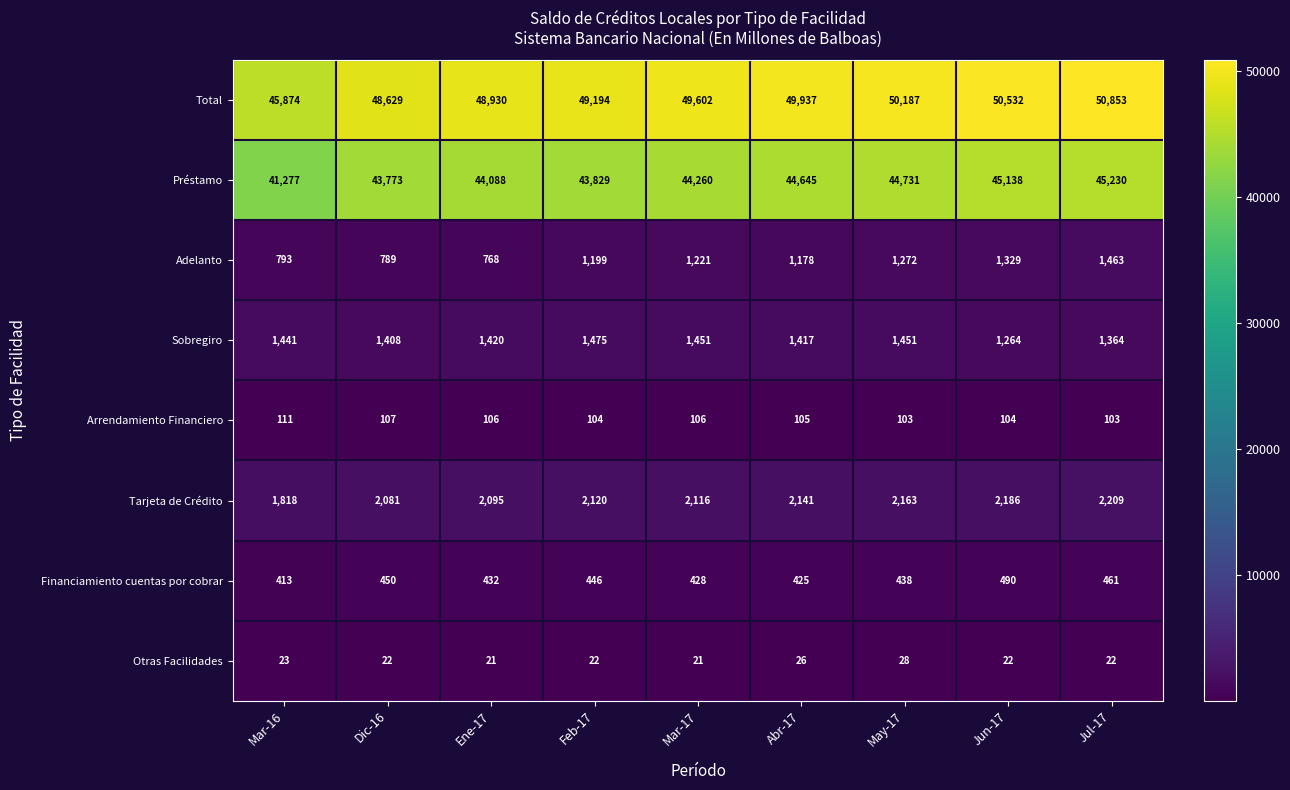

What is the minimum value for Tarjeta de Crédito?

1818